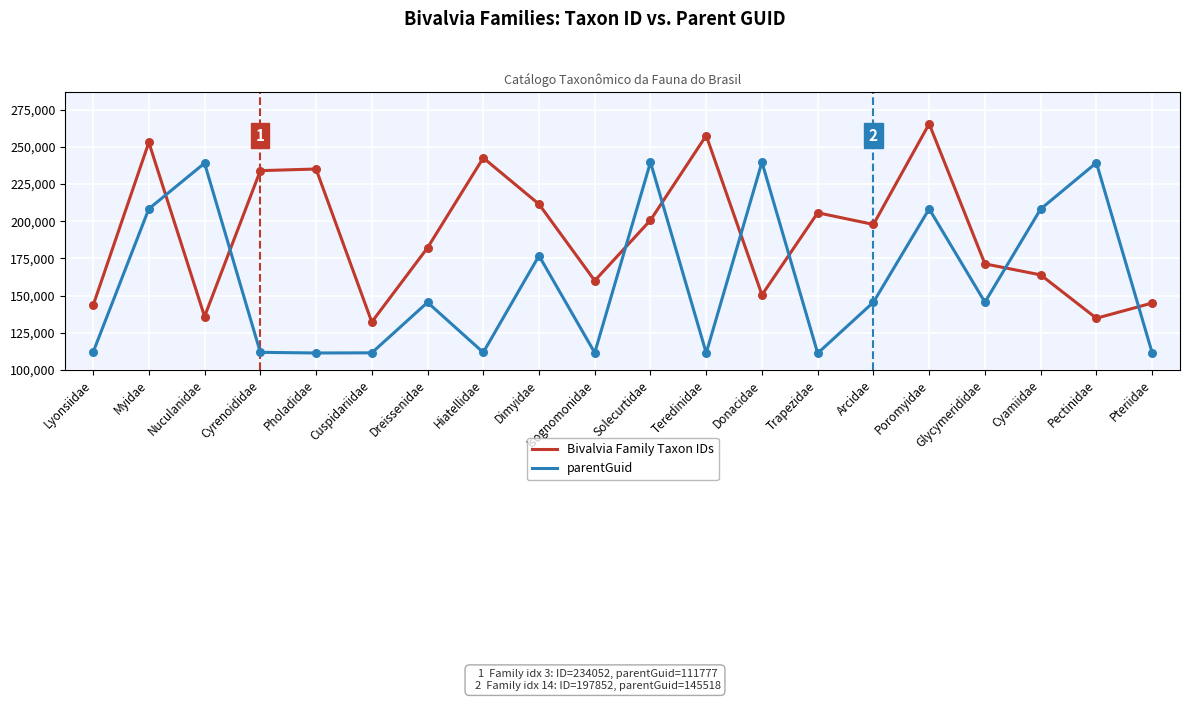

What is the spread (max minus min) of values at Dreissenidae?

36724